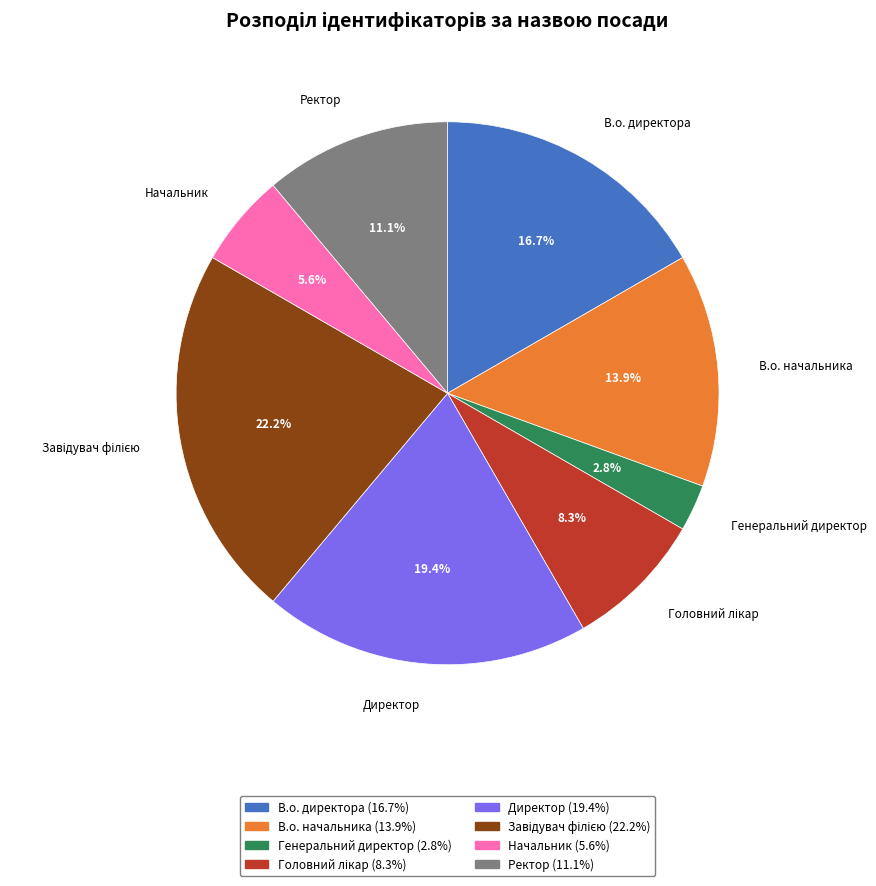

Combined, what portion of the pie is Директор and В.о. начальника?

33.3%